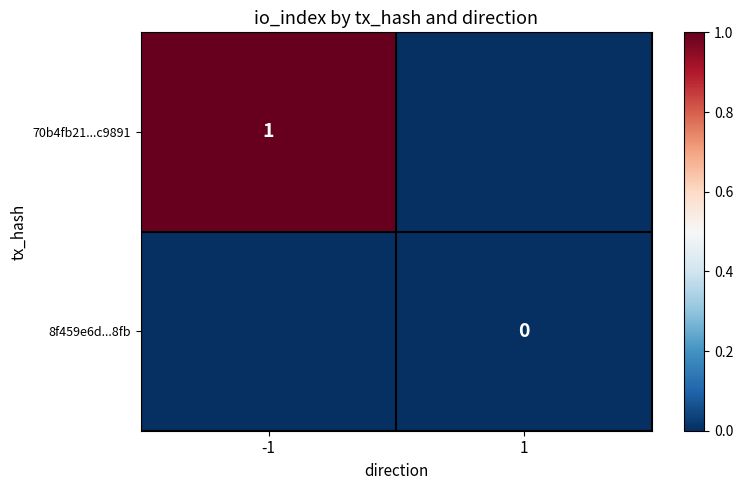

Which series has the largest range (max minus min)?

70b4fb21...c9891